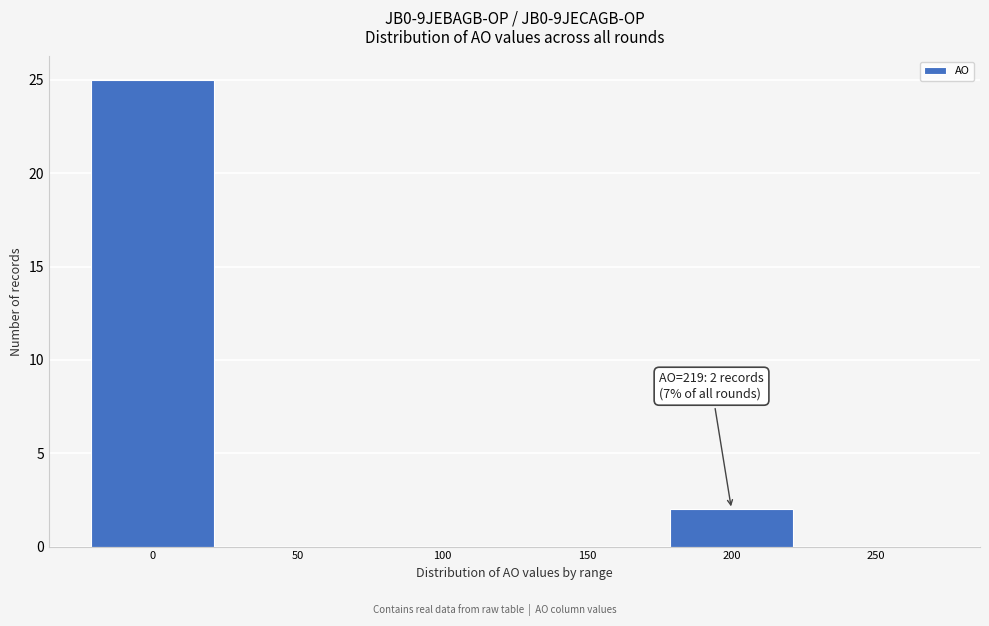

Reading right to left, extract all data points from this chart.

250=0	200=2	150=0	100=0	50=0	0=25